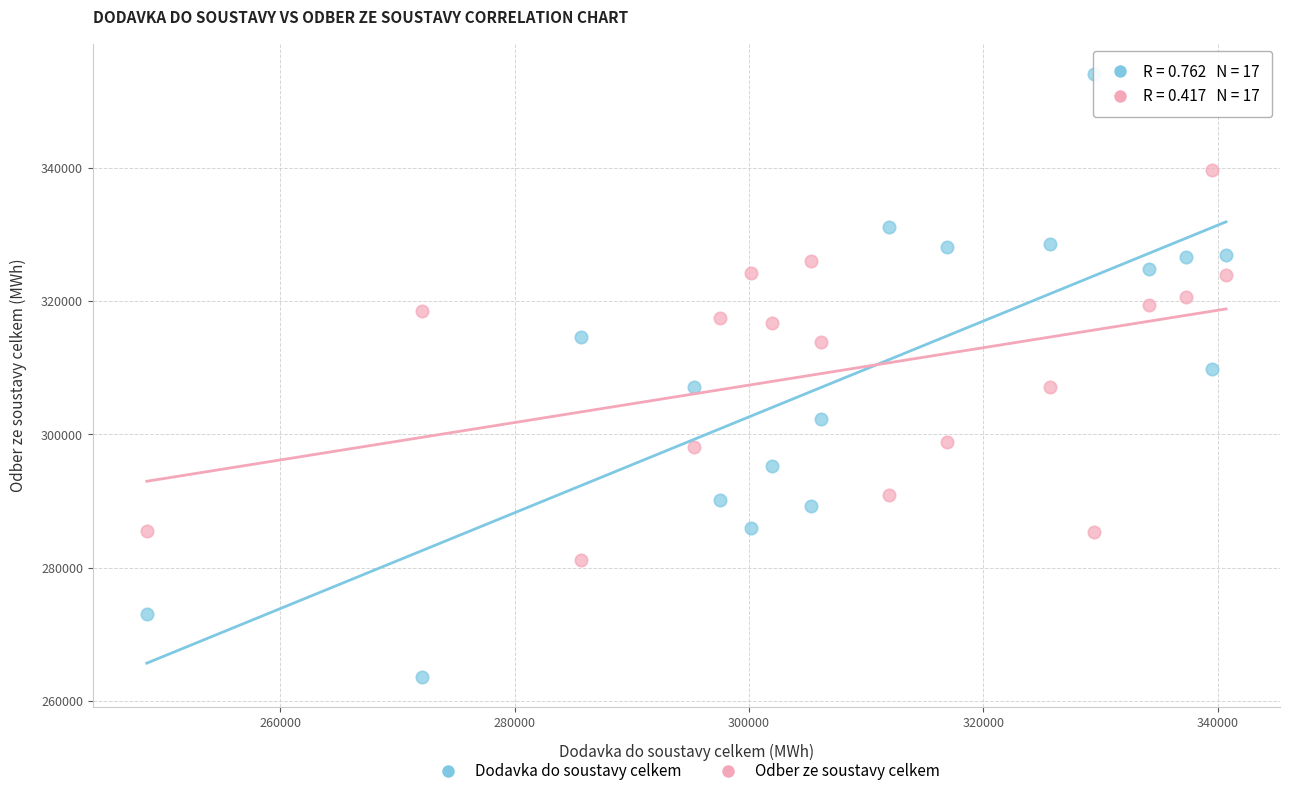

Across all data points, what is the range of X values (max minus min)?

92089.7